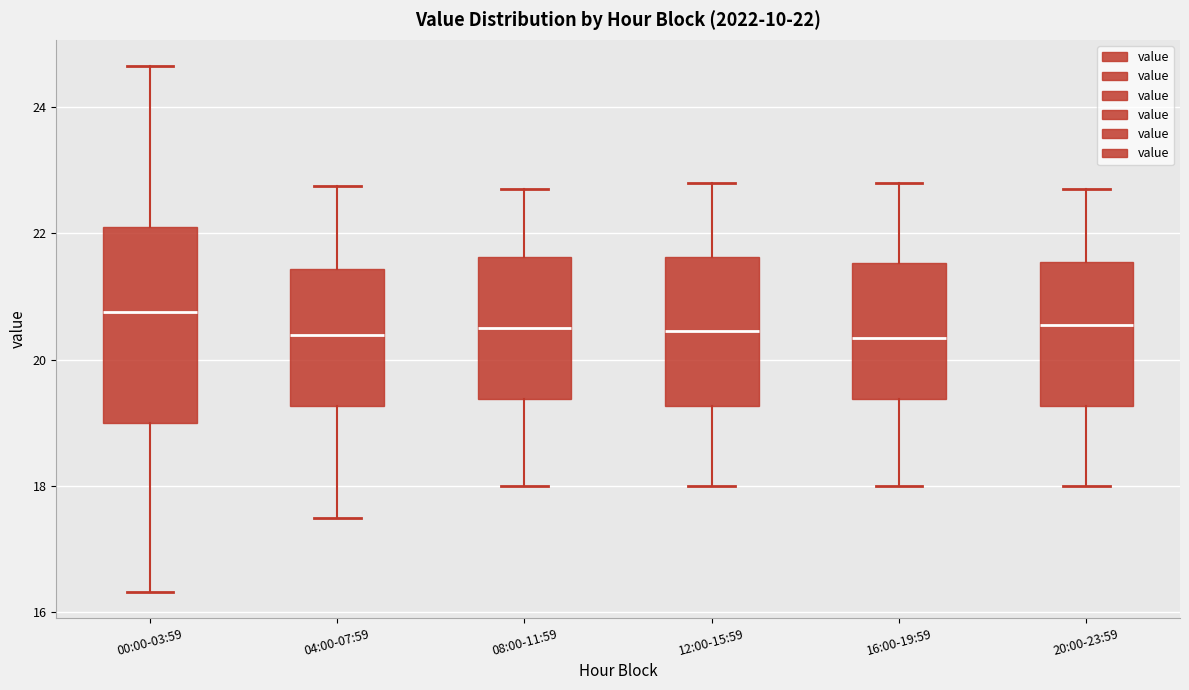

Which box has the highest median line?

00:00-03:59